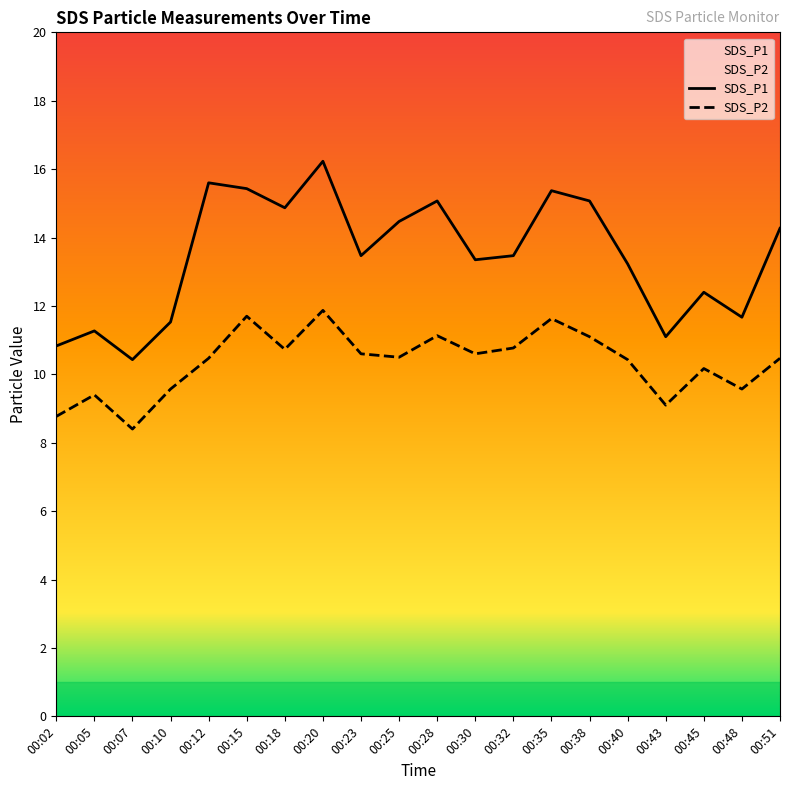

Reading right to left, extract all data points from this chart.

SDS_P1: 00:51=14.3	00:48=11.7	00:45=12.4	00:43=11.1	00:40=13.2	00:38=15.1	00:35=15.4	00:32=13.5	00:30=13.3	00:28=15.1	00:25=14.5	00:23=13.5	00:20=16.2	00:18=14.9	00:15=15.4	00:12=15.6	00:10=11.5	00:07=10.4	00:05=11.3	00:02=10.8
SDS_P2: 00:51=10.5	00:48=9.6	00:45=10.2	00:43=9.1	00:40=10.4	00:38=11.1	00:35=11.6	00:32=10.8	00:30=10.6	00:28=11.1	00:25=10.5	00:23=10.6	00:20=11.9	00:18=10.7	00:15=11.7	00:12=10.5	00:10=9.6	00:07=8.4	00:05=9.4	00:02=8.8